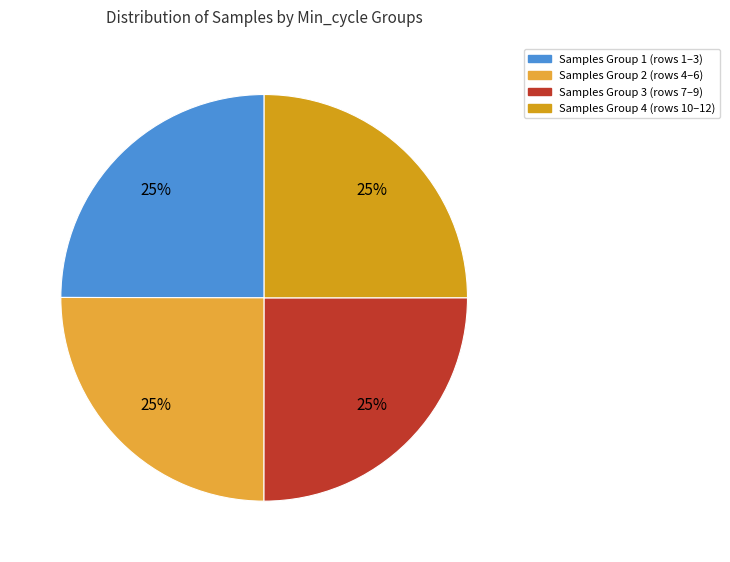

How many segments does this pie chart have?

4